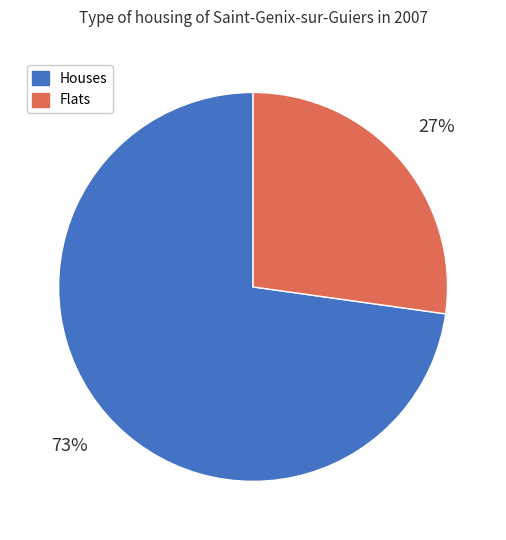

How many slices are in this pie chart?

2